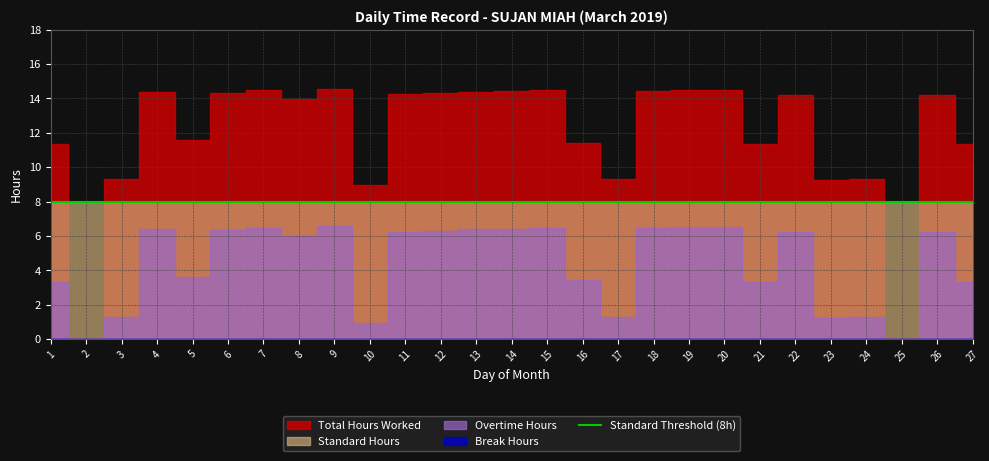

Where is Break Hours nearest to the value 0?

1